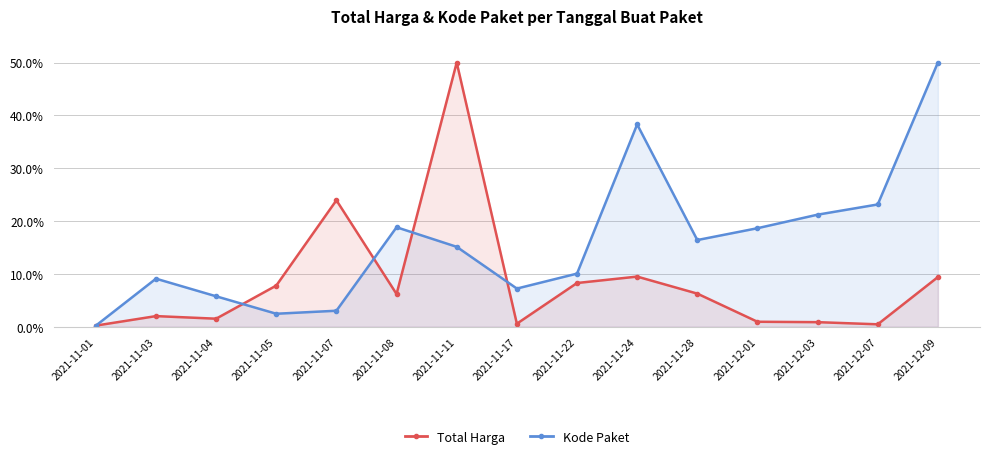

What is the lowest value of the Kode Paket series?

0.2